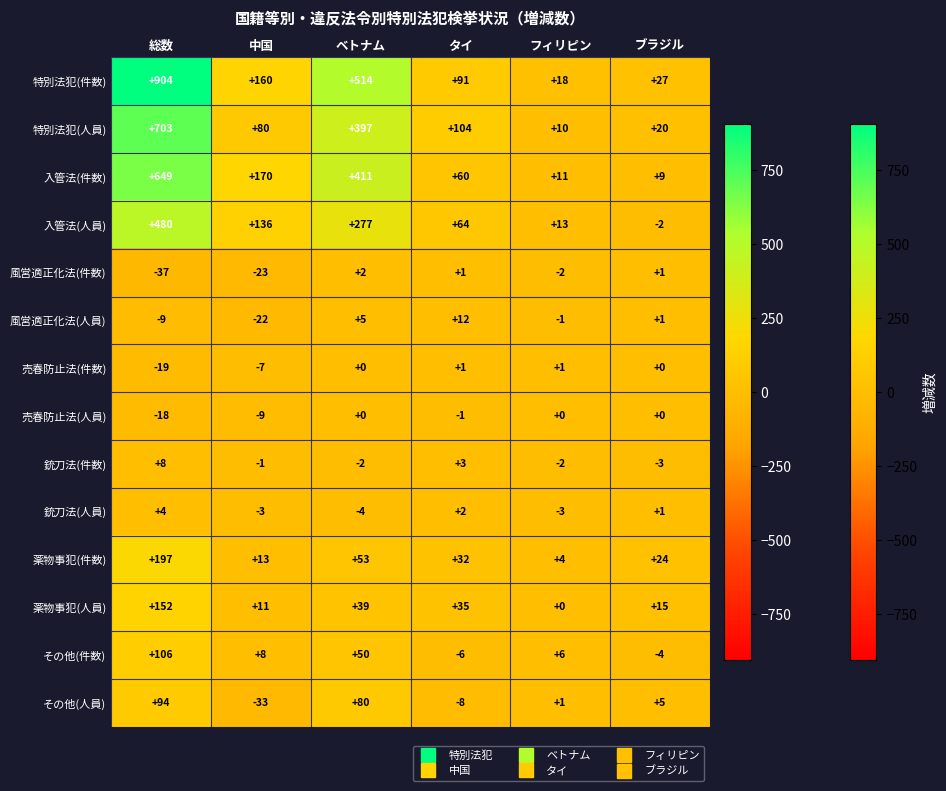

What is the minimum value shown in the chart?

-37